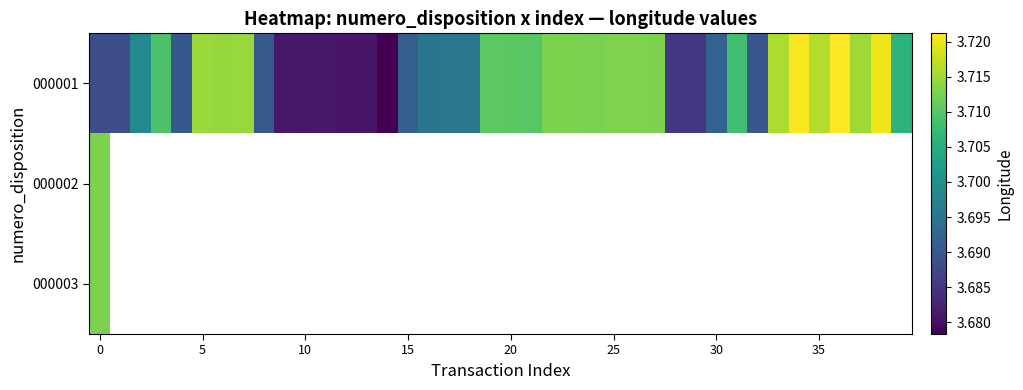

Which series has the largest range (max minus min)?

000001